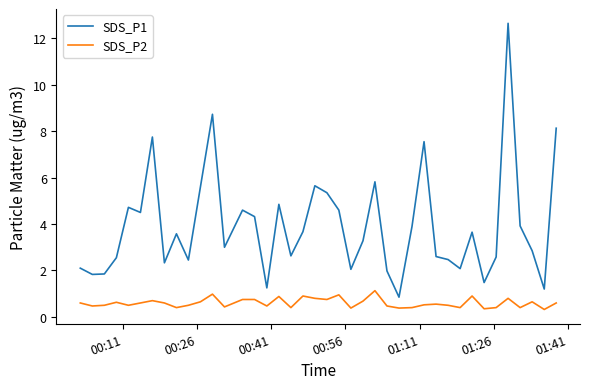

What is the difference between the maximum and minimum values in the SDS_P1 series?

11.8